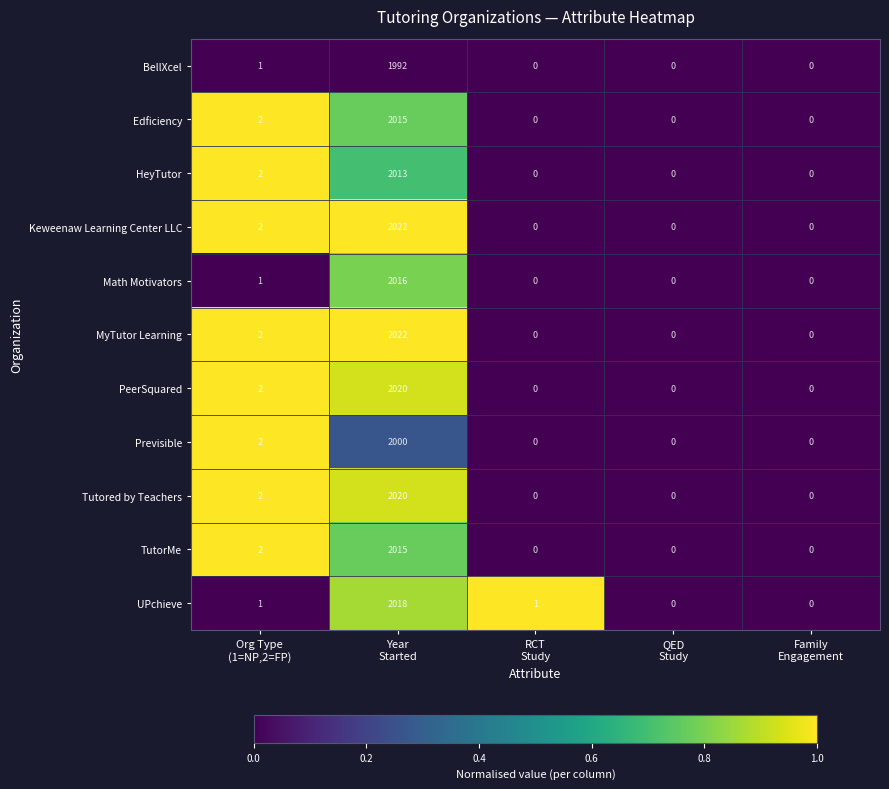

What is the average value of the PeerSquared series?

404